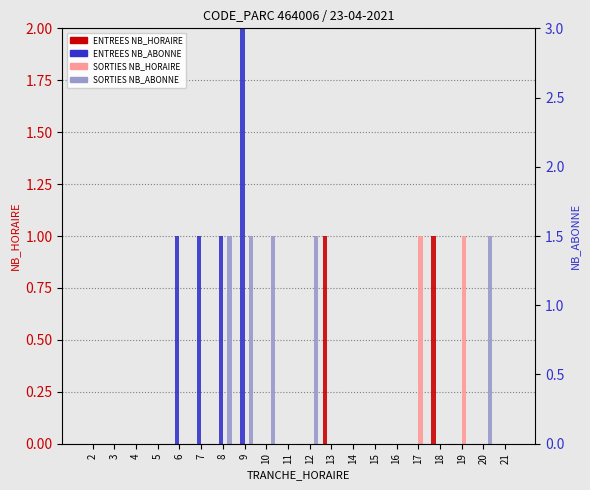

How many SORTIES NB_ABONNE values are between 0 and 1?

20